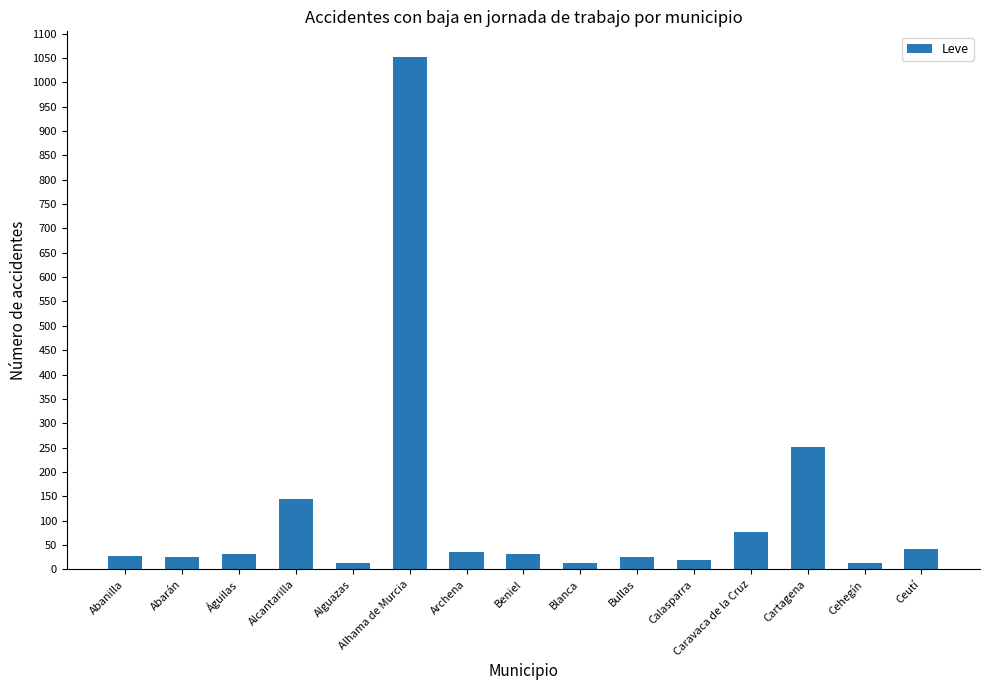

What is the difference between the maximum and minimum values?

1040